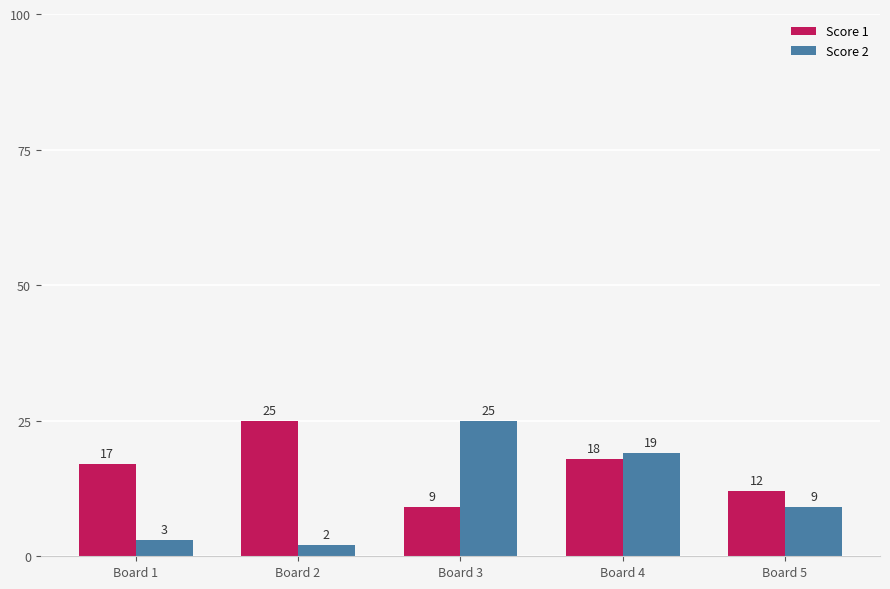

List the labels in order of Score 2 value, largest first.

Board 3, Board 4, Board 5, Board 1, Board 2